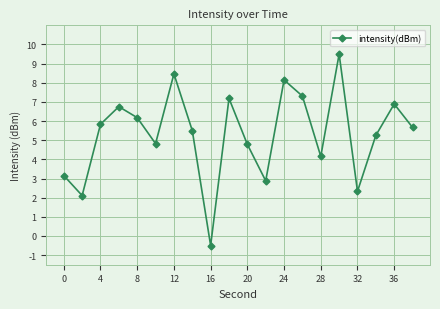

How many points are lower than both their immediate neighbors (excluding endpoints)?

6